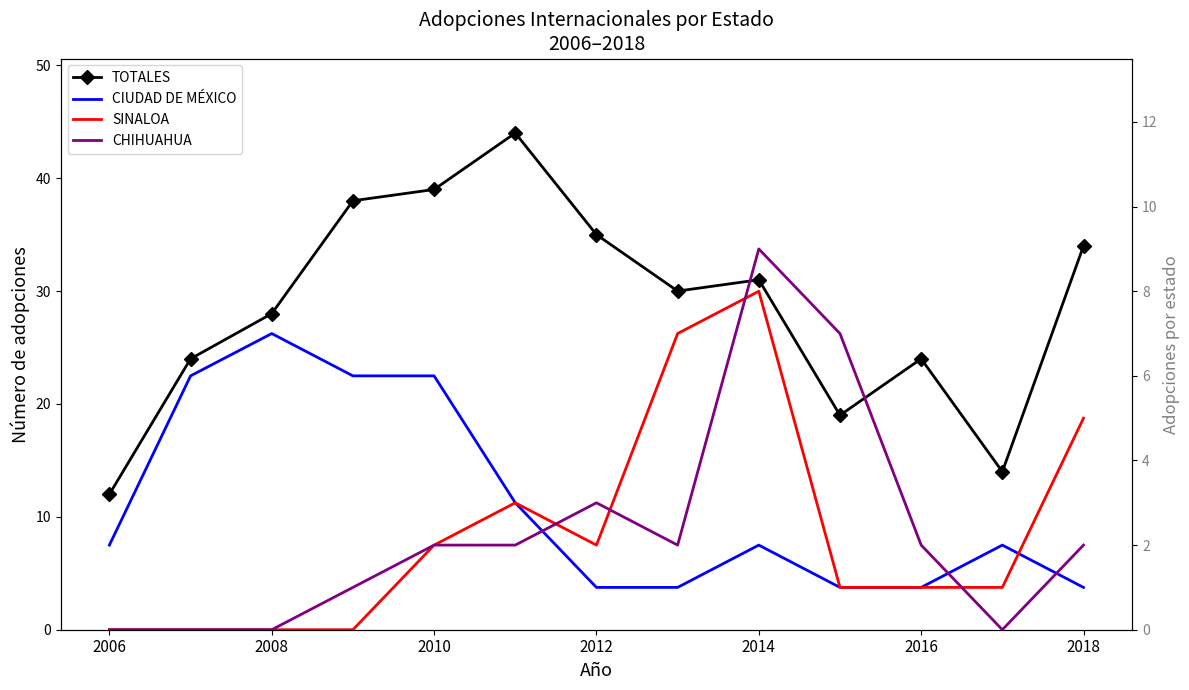

True or false: TOTALES and CIUDAD DE MÉXICO cross at least once.

False